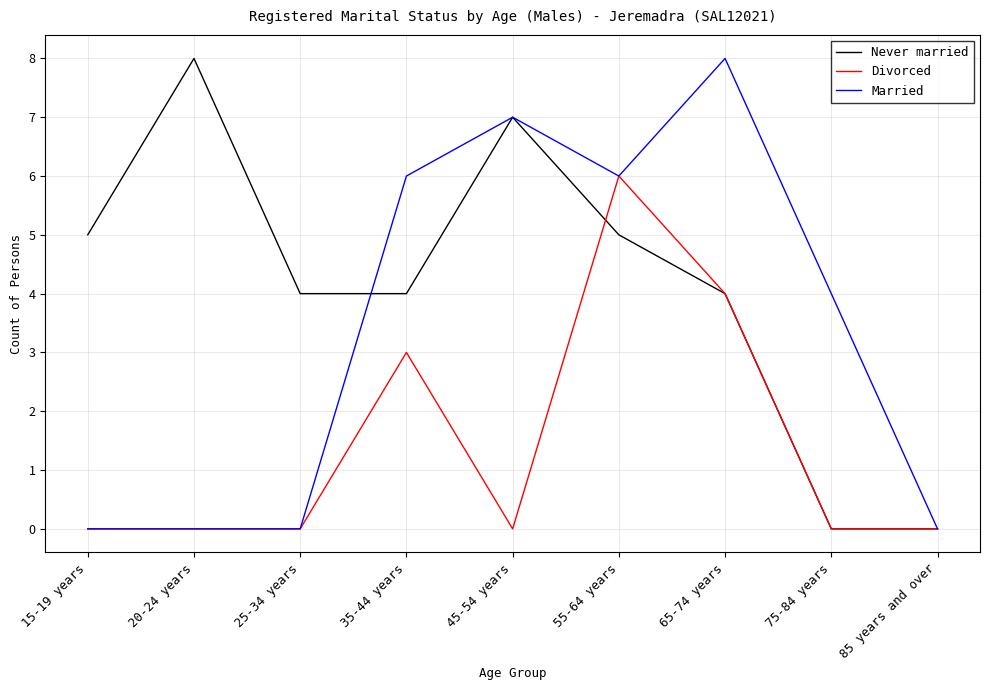

Reading right to left, what are all the values shown in this chart?

Never married: 85 years and over=0	75-84 years=0	65-74 years=4	55-64 years=5	45-54 years=7	35-44 years=4	25-34 years=4	20-24 years=8	15-19 years=5
Divorced: 85 years and over=0	75-84 years=0	65-74 years=4	55-64 years=6	45-54 years=0	35-44 years=3	25-34 years=0	20-24 years=0	15-19 years=0
Married: 85 years and over=0	75-84 years=4	65-74 years=8	55-64 years=6	45-54 years=7	35-44 years=6	25-34 years=0	20-24 years=0	15-19 years=0